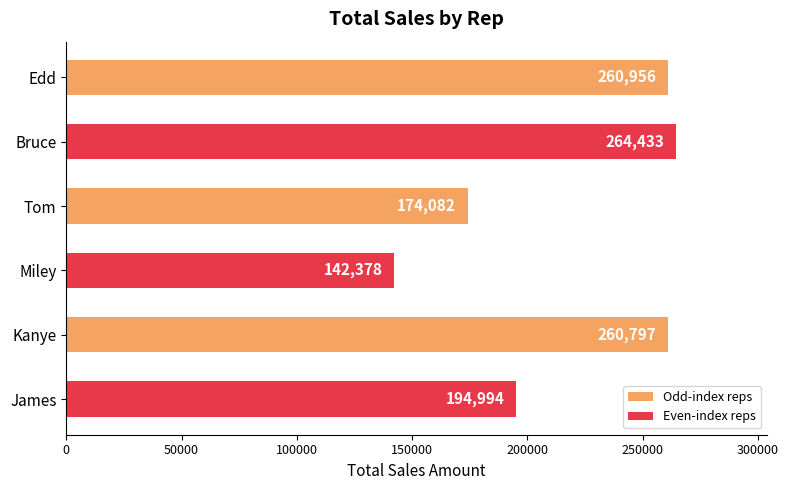

List the labels in order of value, largest first.

Bruce, Edd, Kanye, James, Tom, Miley